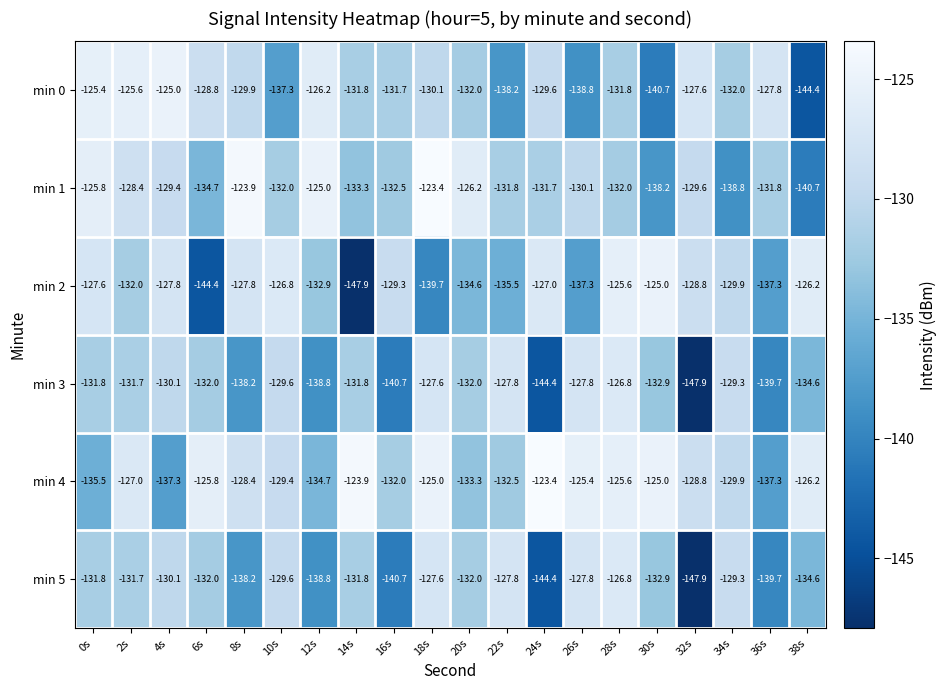

What is the maximum value for min 0?

-125.0